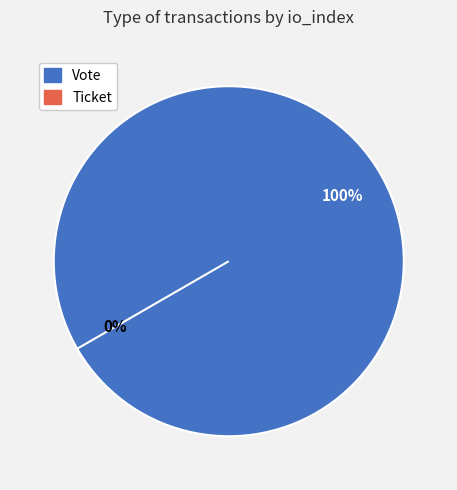

How many segments does this pie chart have?

2